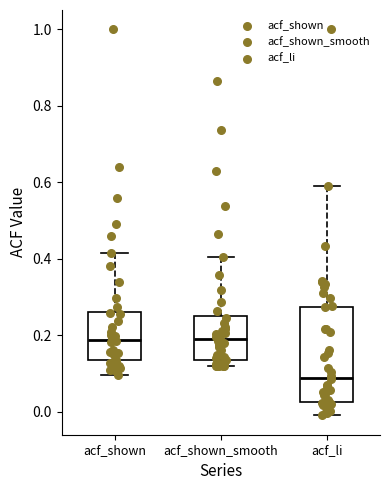

Where does the lower whisker of the box for acf_li end on the y-axis? The values are not printed on the chart, so give them approximately, as read against the axis.

0.00